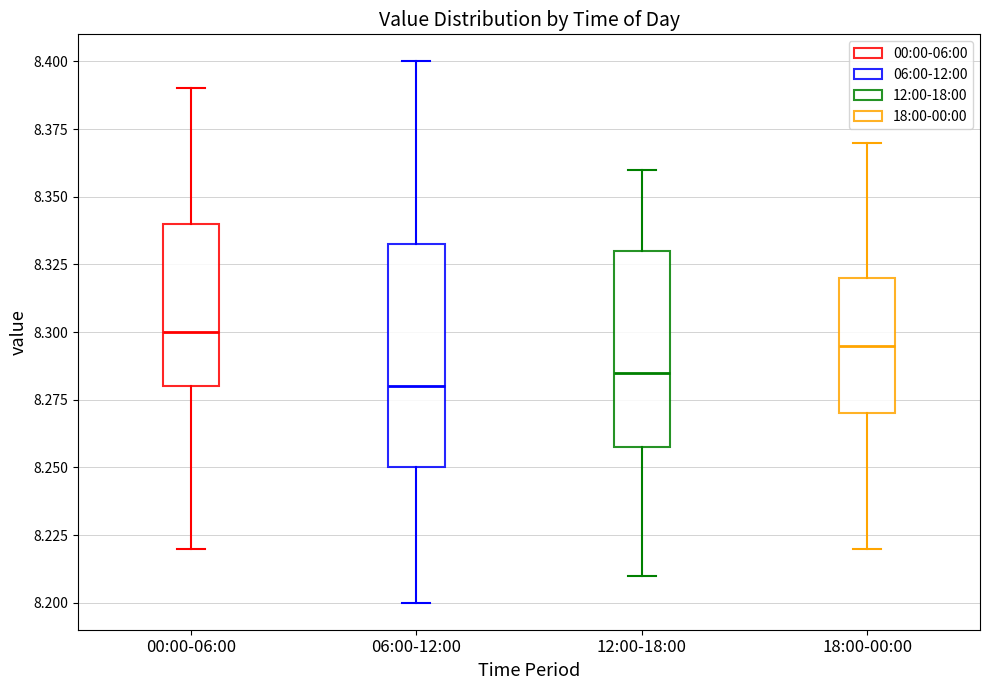

Comparing the boxes themselves (not the whiskers), which one is the tallest?

06:00-12:00